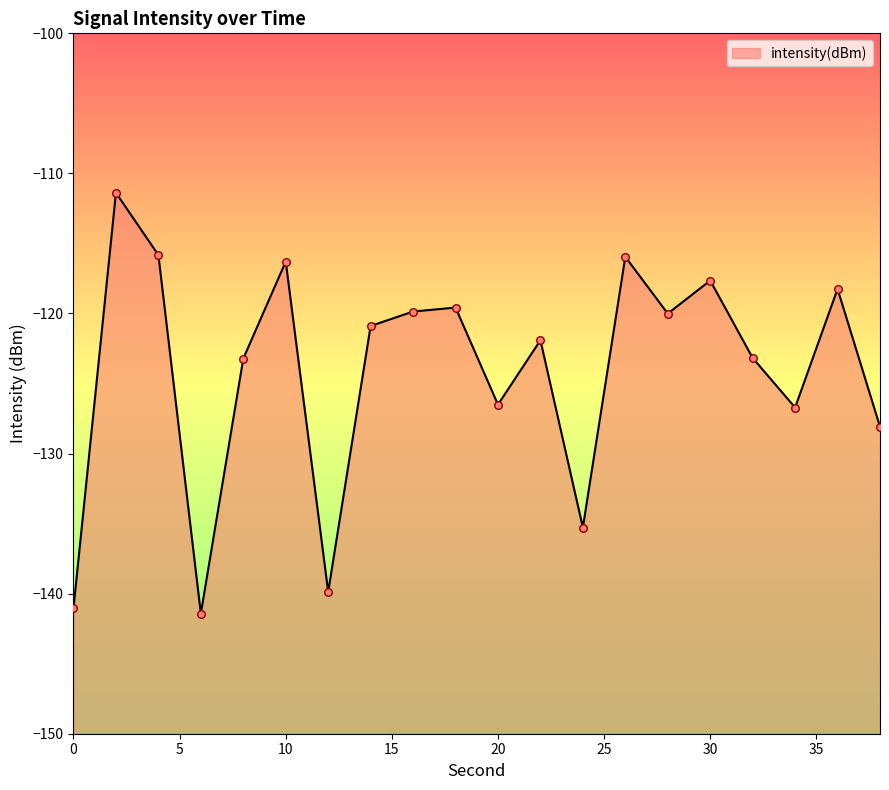

What is the change in value from 18 to 24?

-15.7